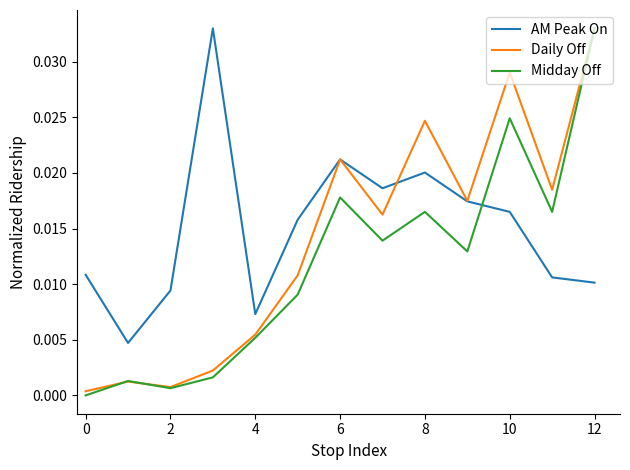

List the series in order of their overall mean, highest first.

AM Peak On, Daily Off, Midday Off